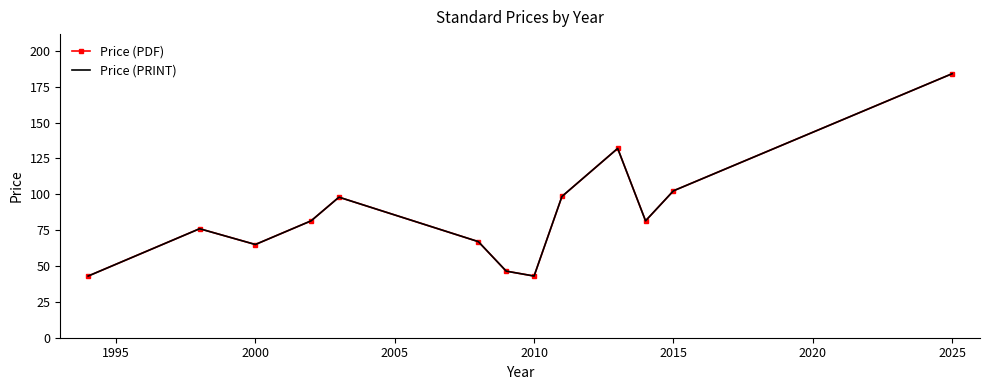

How many values in the Price (PDF) series exceed 81?

7